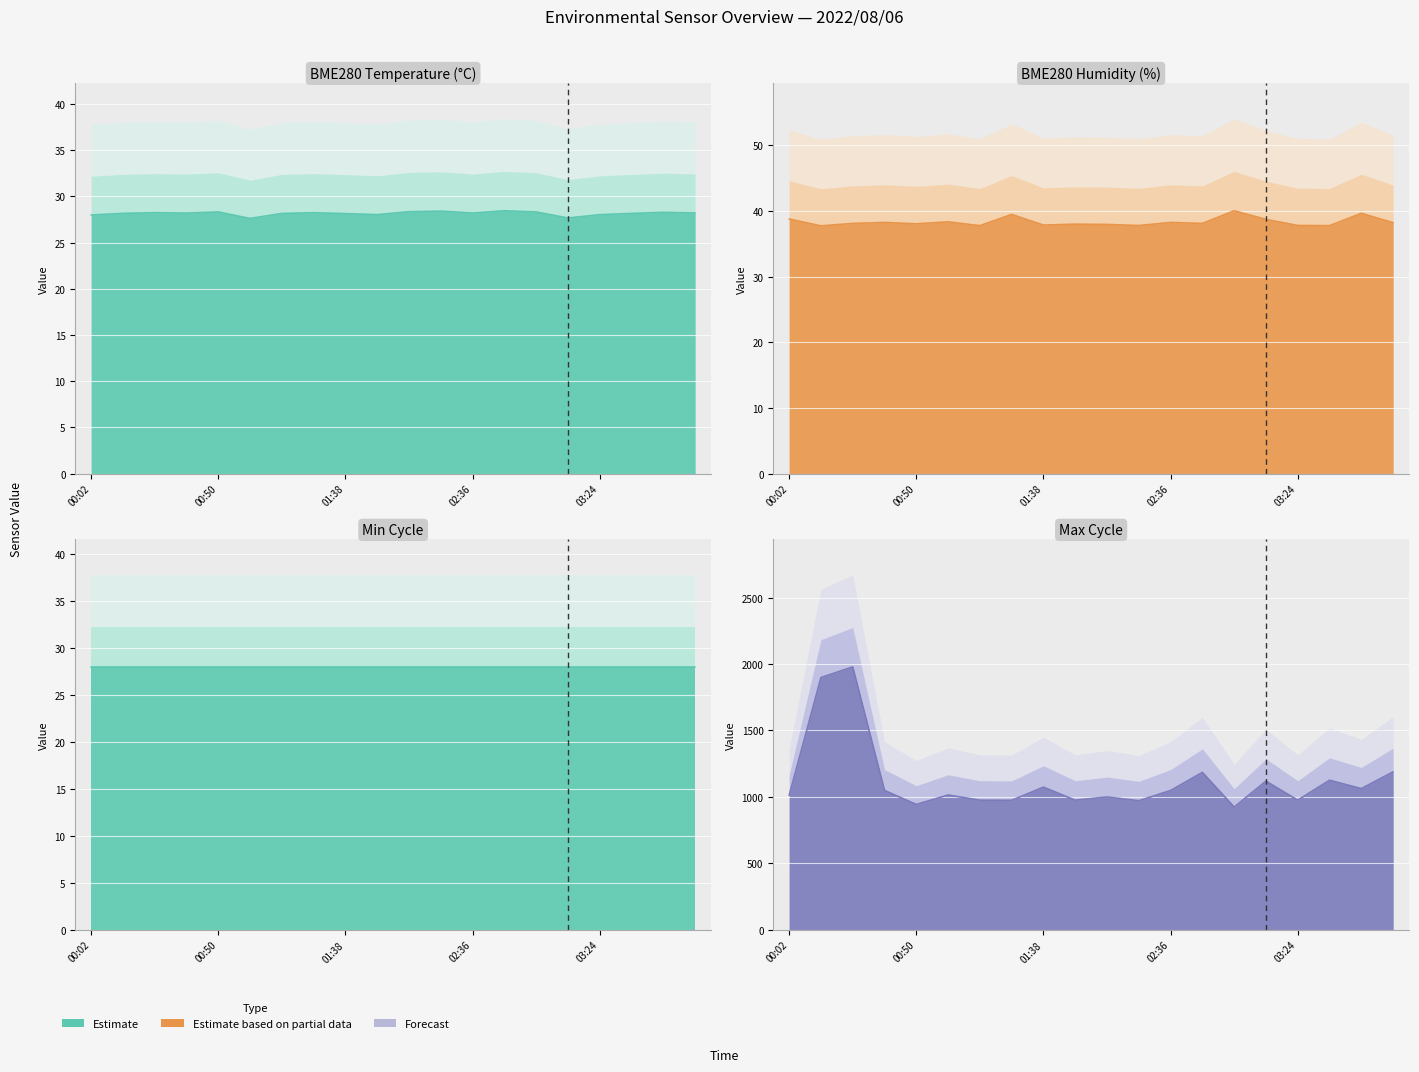

Is it true that BME280_humidity equals 10.6 at 01:27?

False